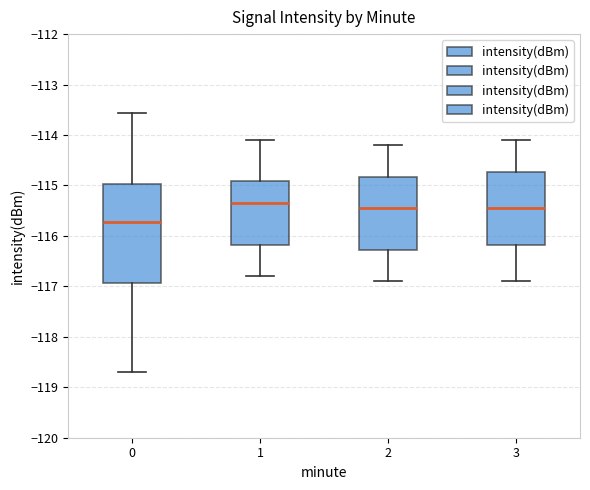

Reading left to right, transcribe this box plot: for each box, give where its median line is, the range the box spans, and where its two whiskers end, as read against the y-axis. The values are not printed on the chart, so give them approximately, as read against the axis.

0: median -115.7, box -116.9 to -115.0, whiskers -118.7 to -113.6
1: median -115.3, box -116.2 to -114.9, whiskers -116.8 to -114.1
2: median -115.4, box -116.3 to -114.8, whiskers -116.9 to -114.2
3: median -115.4, box -116.2 to -114.7, whiskers -116.9 to -114.1